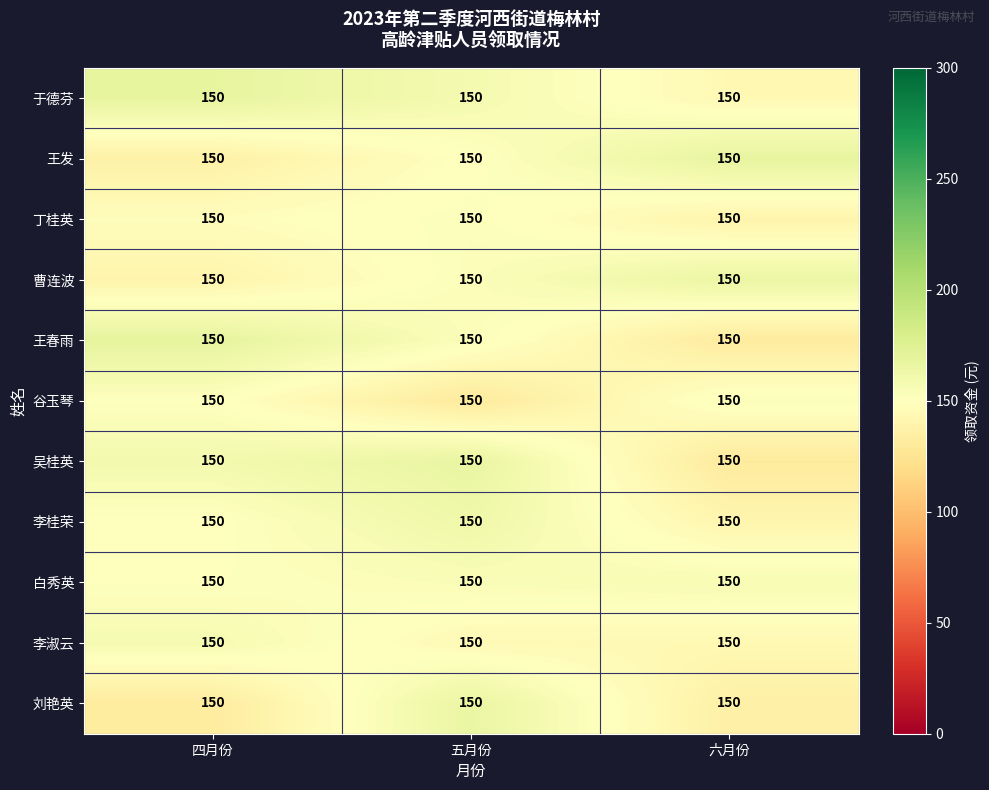

How many 曹连波 values are between 140 and 165?

3